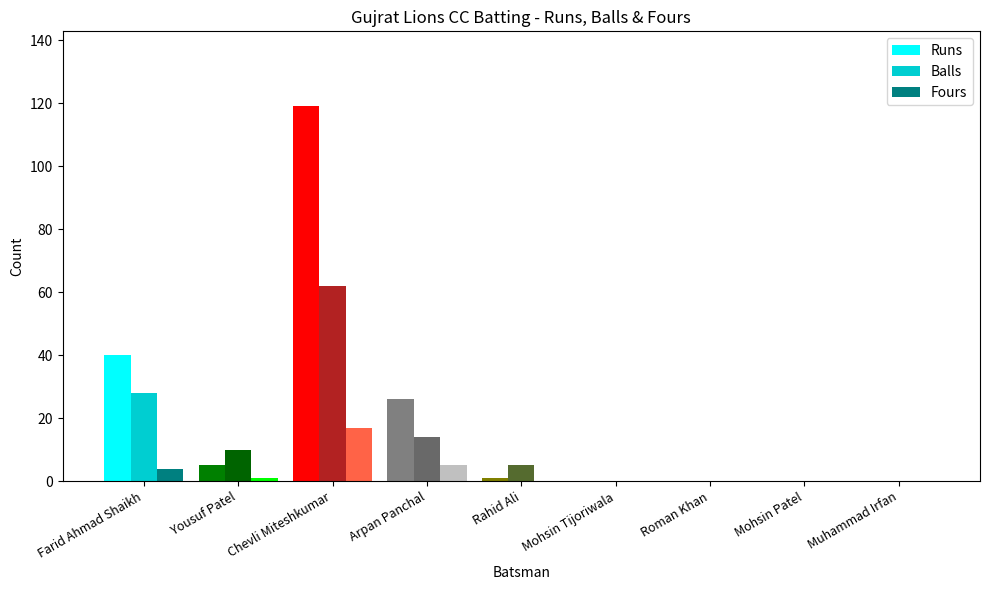

The value of Fours at Mohsin Patel is 8. True or false?

False